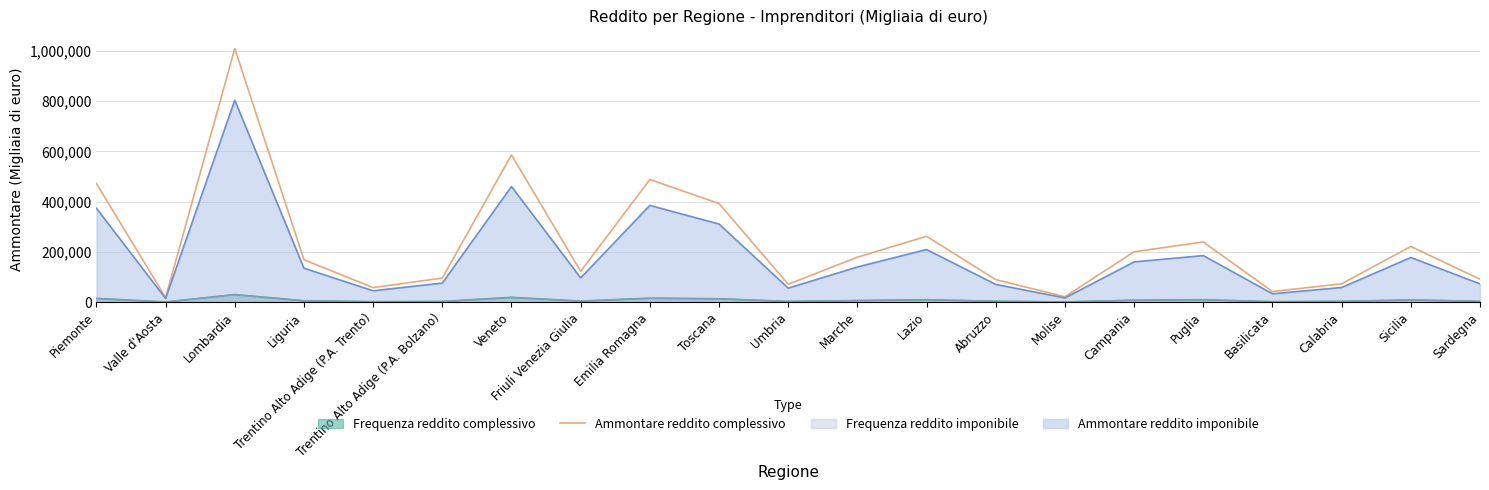

Is it true that the value at Liguria is 168522?

True